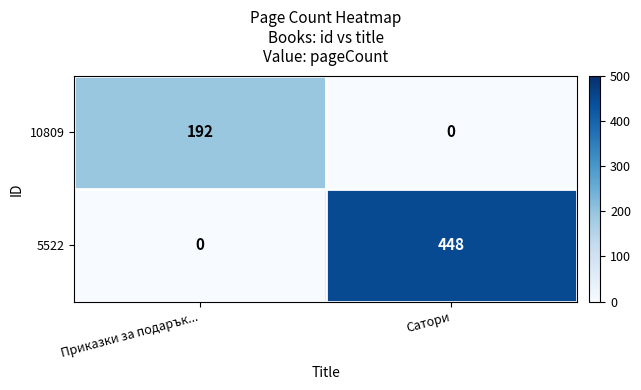

Where is 5522 nearest to the value 224?

Приказки за подарък...